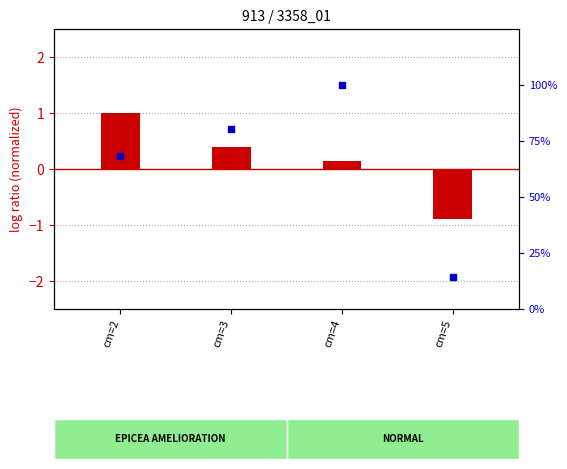

Is the value of produit_nbre (normalized) at cm=2 greater than the value of produit_vtgr (% scale) at cm=2?

No